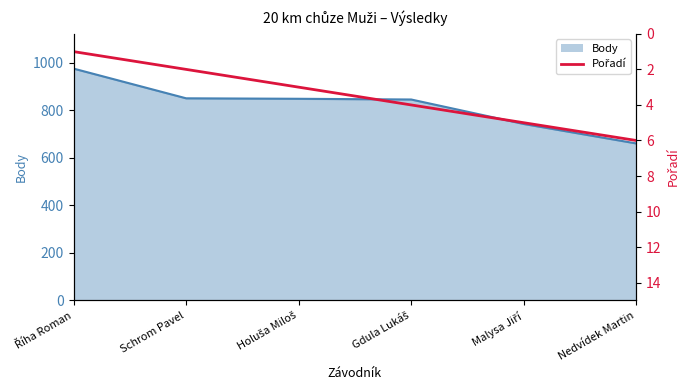

Does the chart have visible grid lines?

No